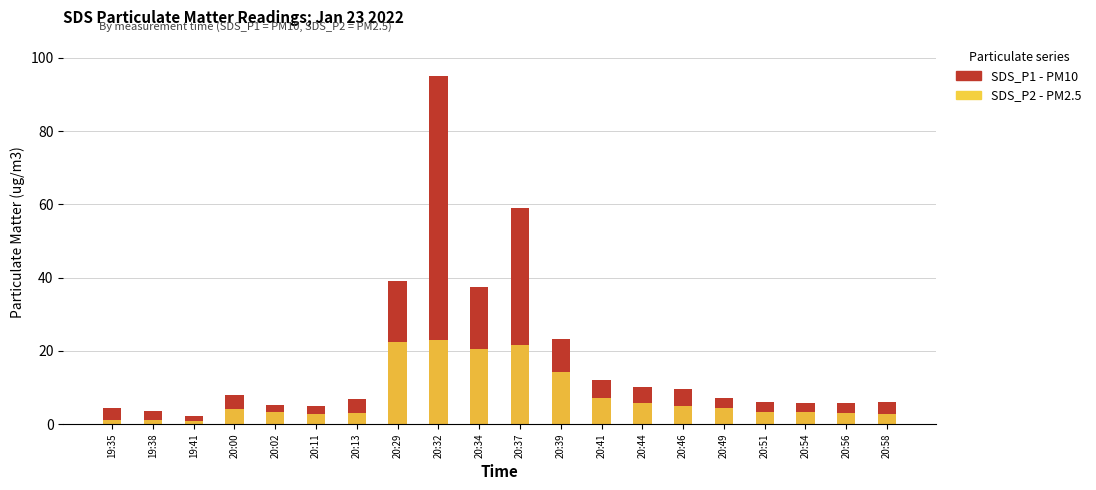

The SDS_P1 (PM10) series shows 39.0 at 20:29. True or false?

True